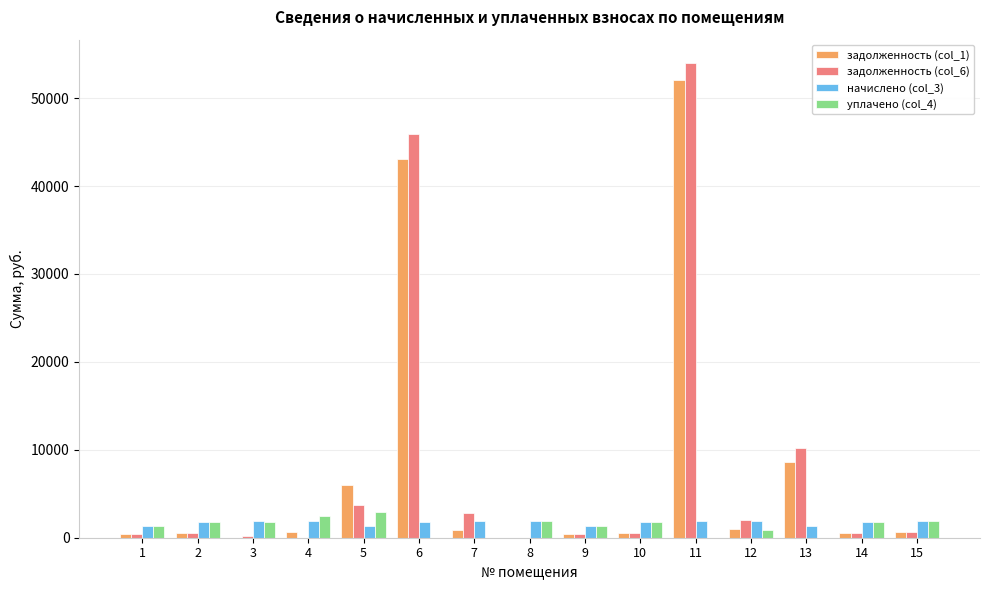

Are the bars horizontal?

No